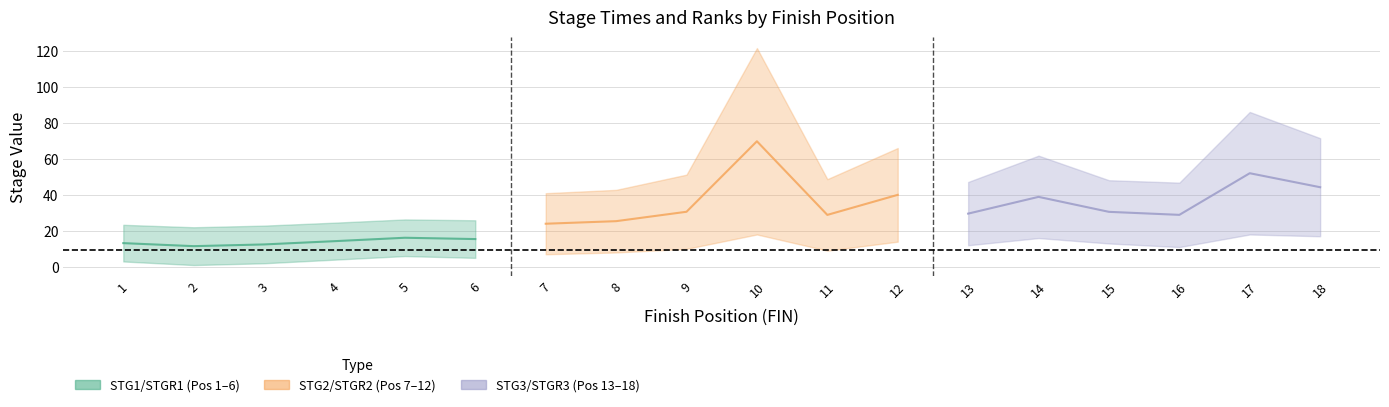

The STG2 series shows 82.9 at 9. True or false?

False